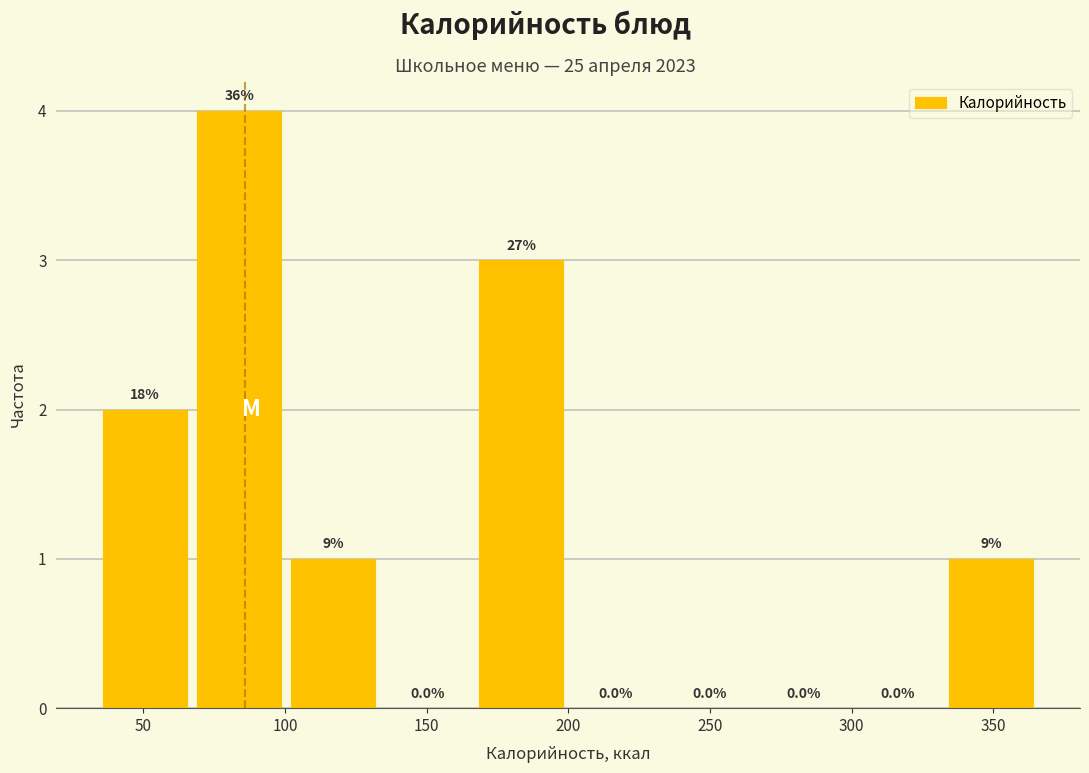

Which range on the x-axis has the tallest bar?

65 to 100